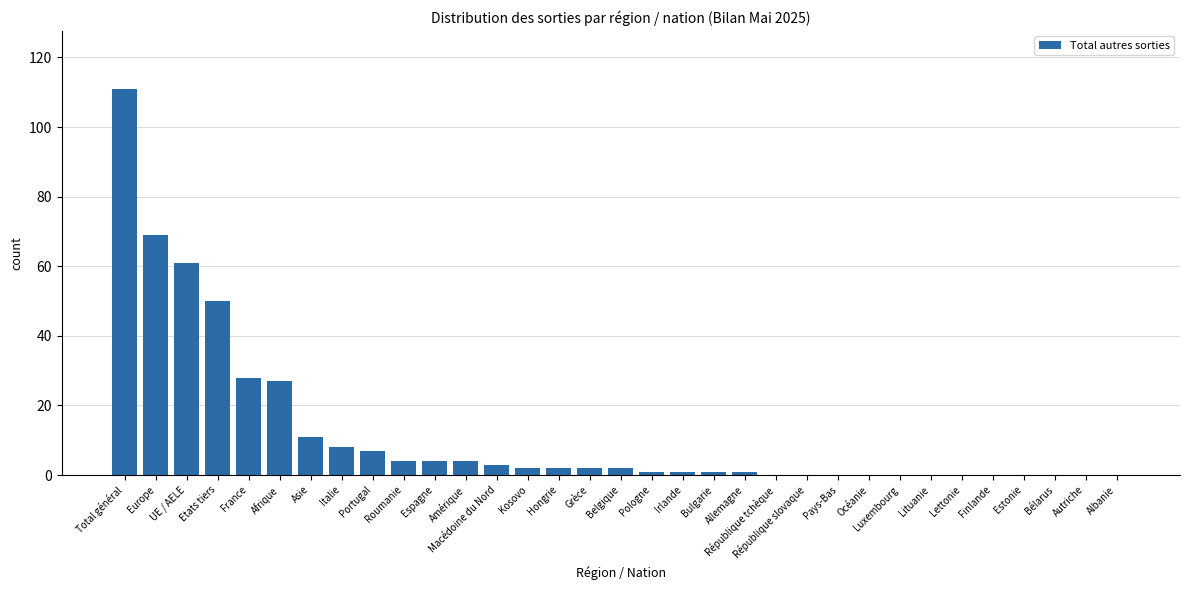

What is the average value?

12